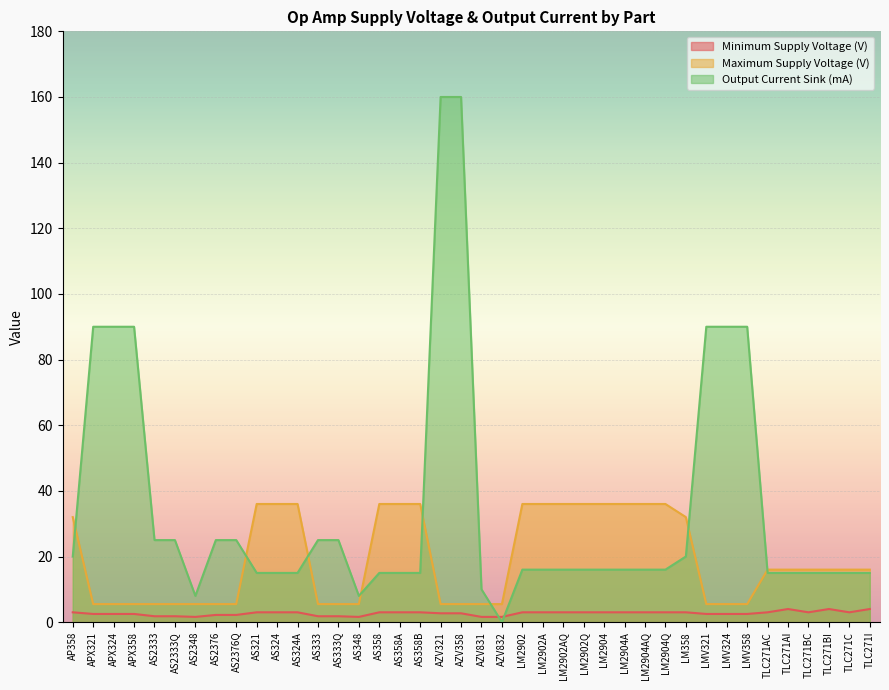

Which series has the largest range (max minus min)?

Output Current Sink (mA)